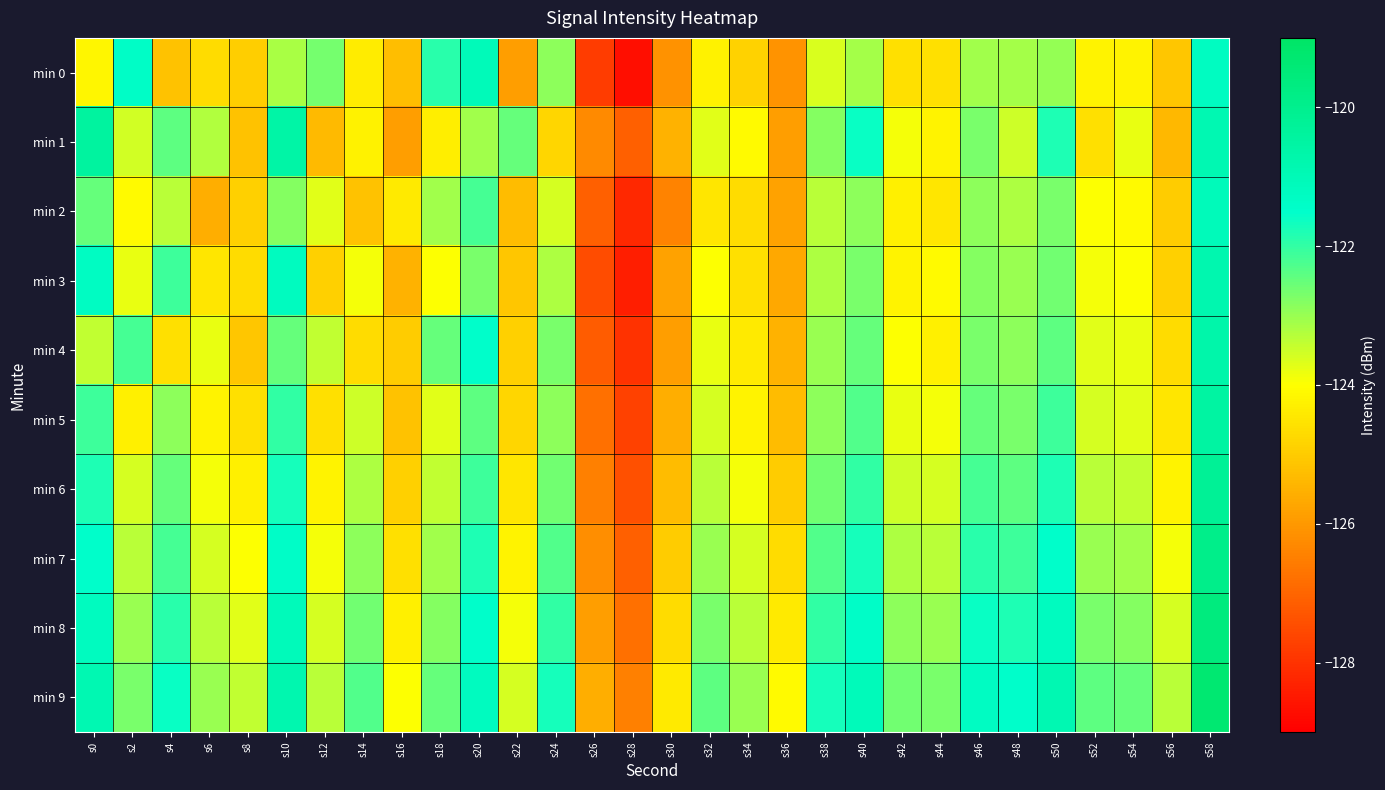

Rank the series at s18 from lowest to highest value.

min 1, min 3, min 5, min 6, min 2, min 7, min 8, min 4, min 9, min 0